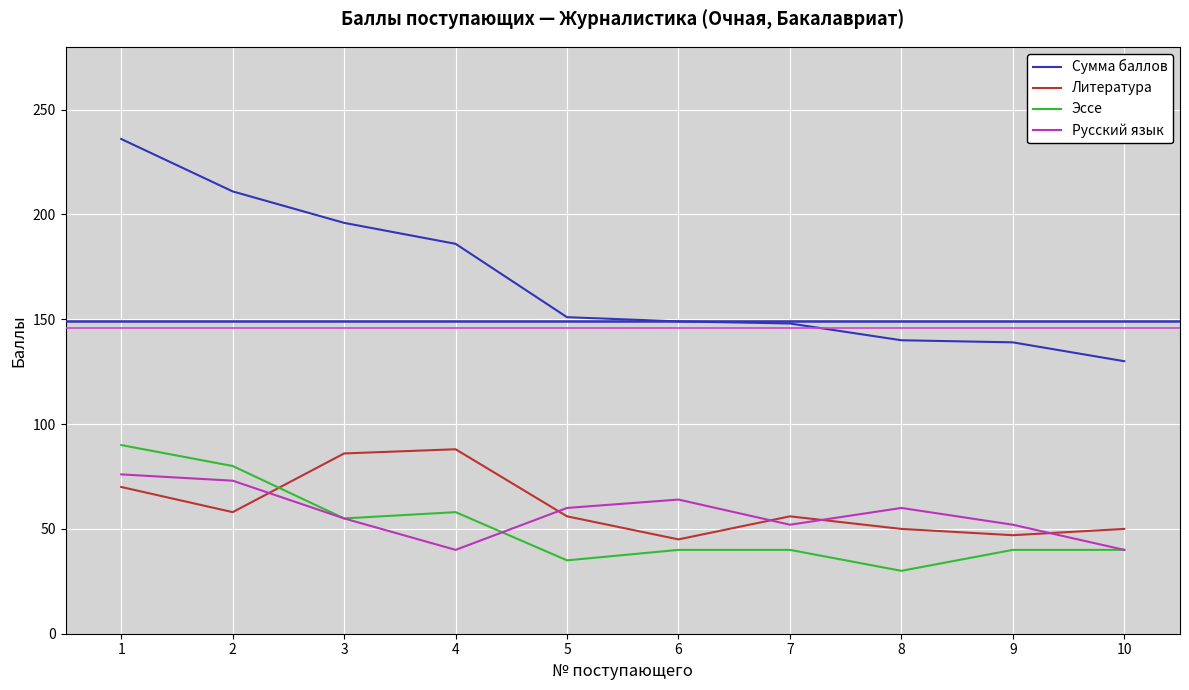

Which series has the largest range (max minus min)?

Сумма баллов